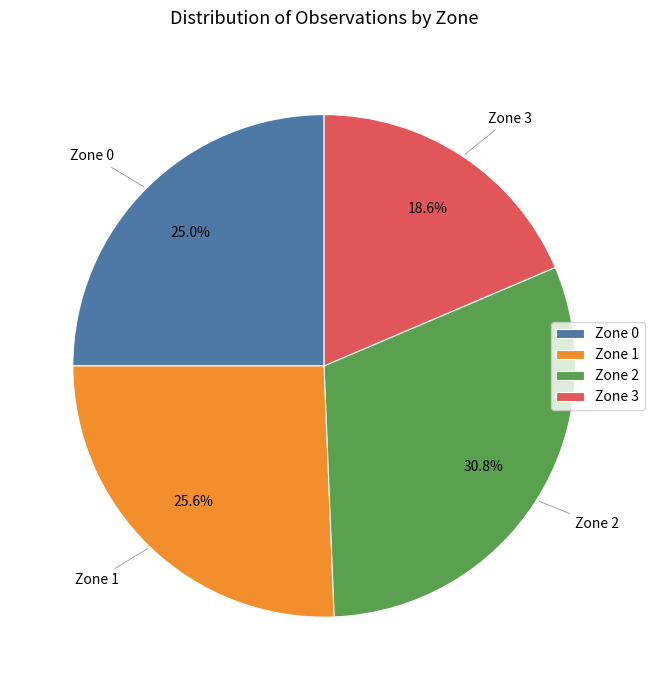

How much of the chart is everything except Zone 2?

69.2%